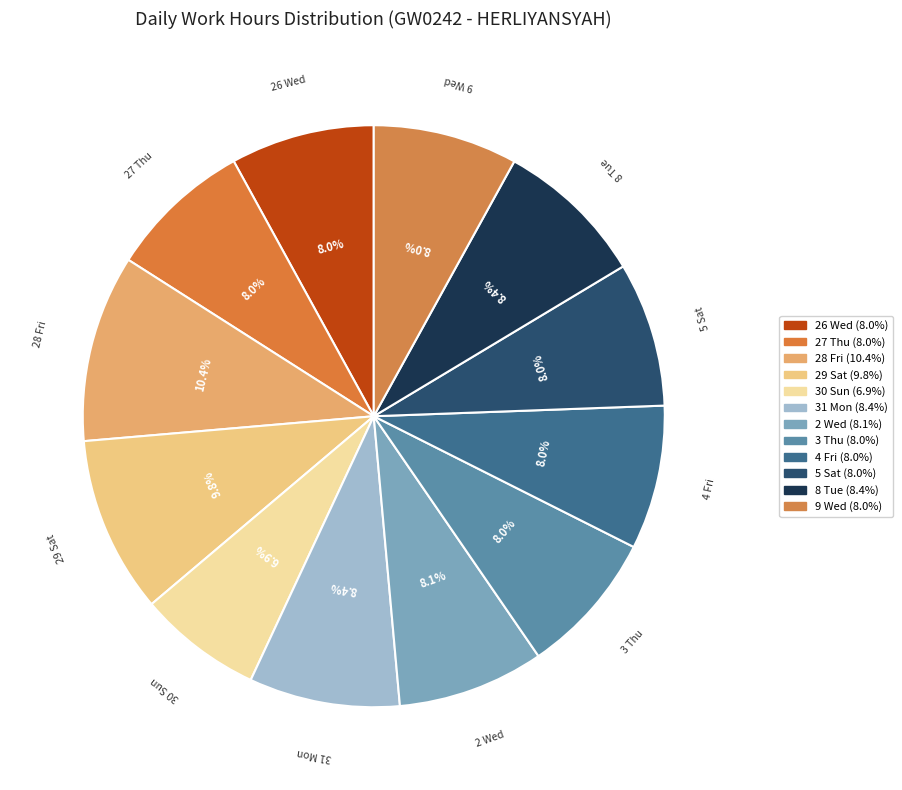

How many segments does this pie chart have?

12